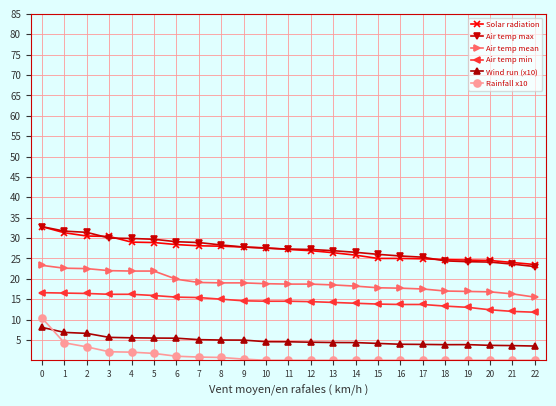

What is the value of the Solar radiation point at the 20th from the left?

24.6